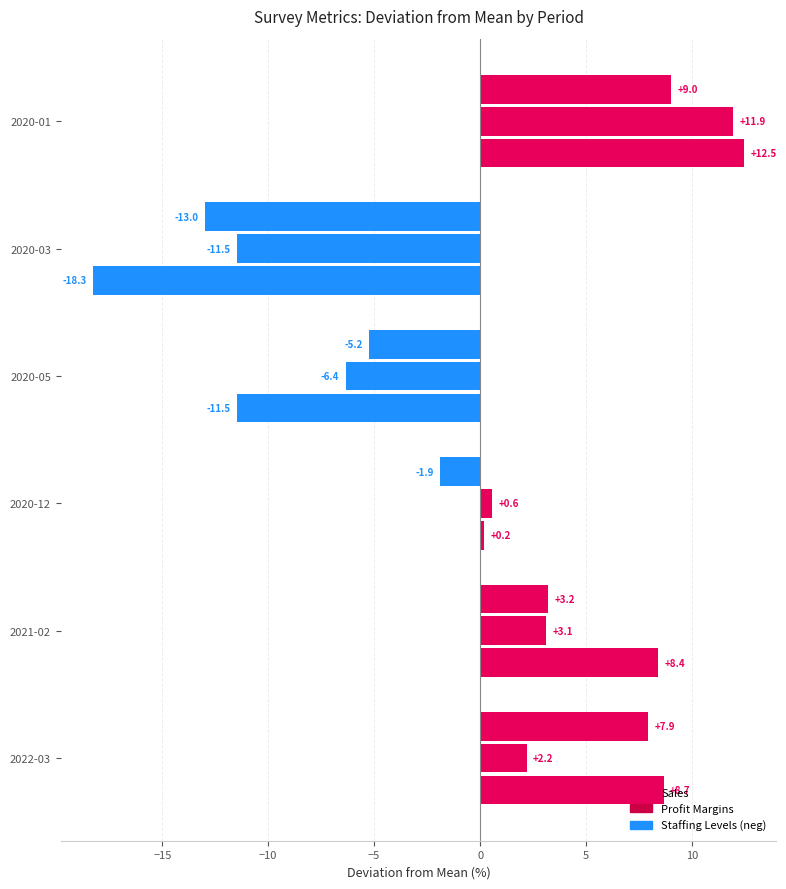

Reading left to right, list all the values displayed in this chart.

Sales: 8.7	8.4	0.2	-11.5	-18.3	12.5
Profit Margins: 2.2	3.1	0.6	-6.4	-11.5	11.9
Staffing Levels: 7.9	3.2	-1.9	-5.2	-13.0	9.0